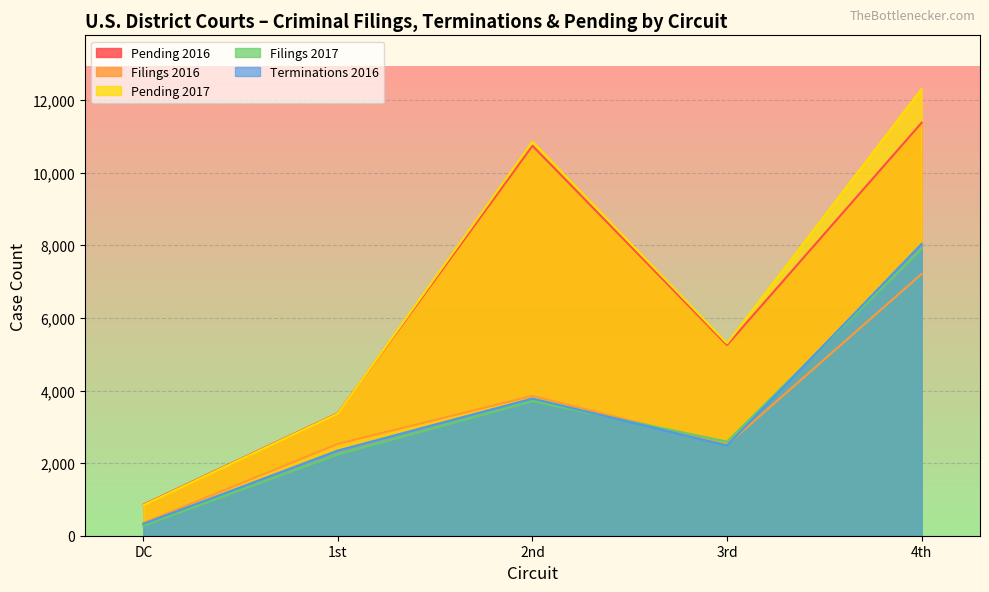

At how many categories does at least one series exceed 6862?

2